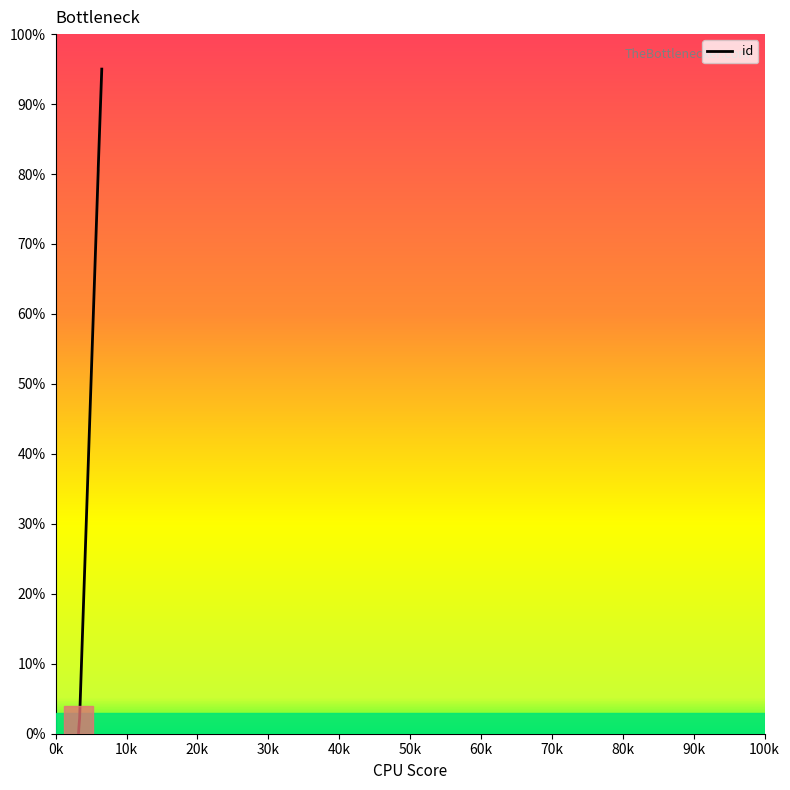

Does the chart have visible grid lines?

No